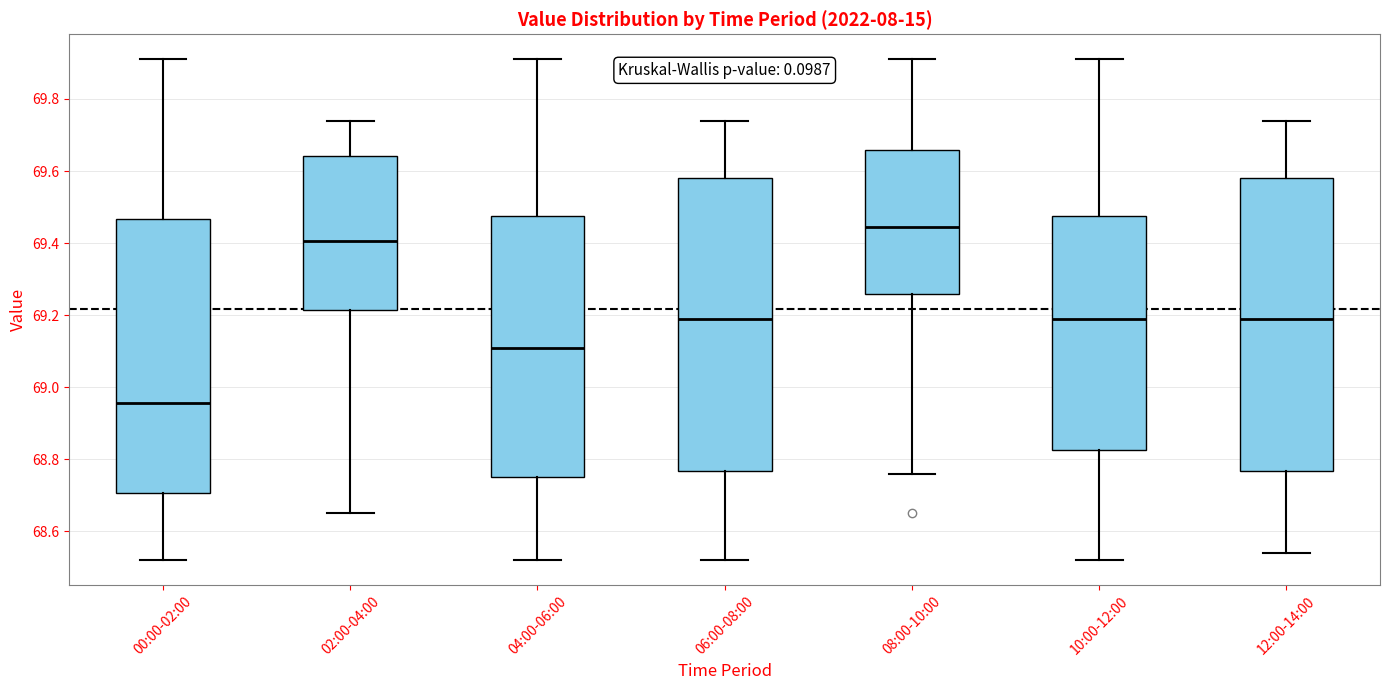

Where does the lower whisker of the box for 00:00-02:00 end on the y-axis? The values are not printed on the chart, so give them approximately, as read against the axis.

68.52